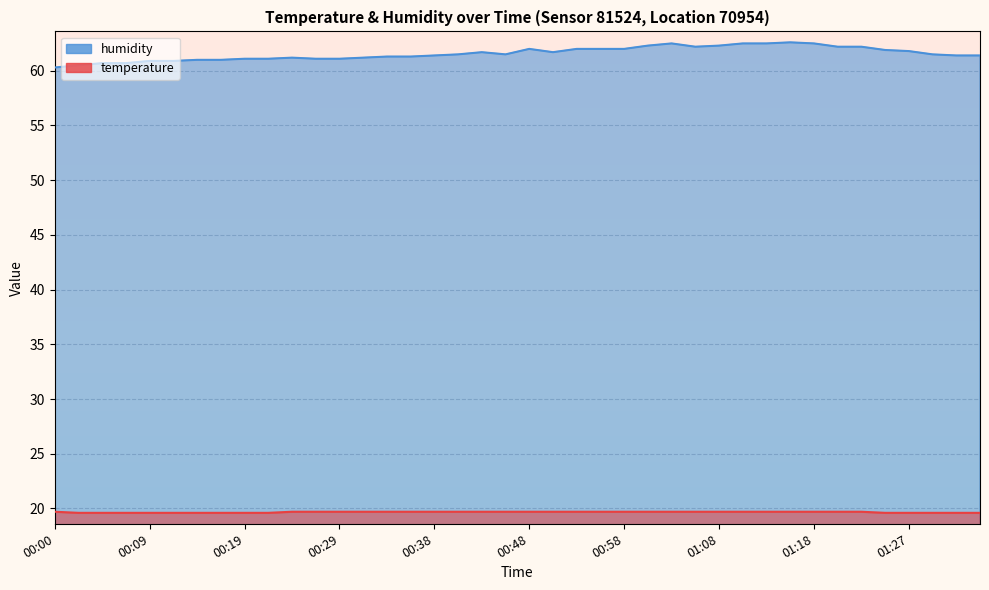

At 00:31, list the series in order from smallest to largest.

temperature, humidity